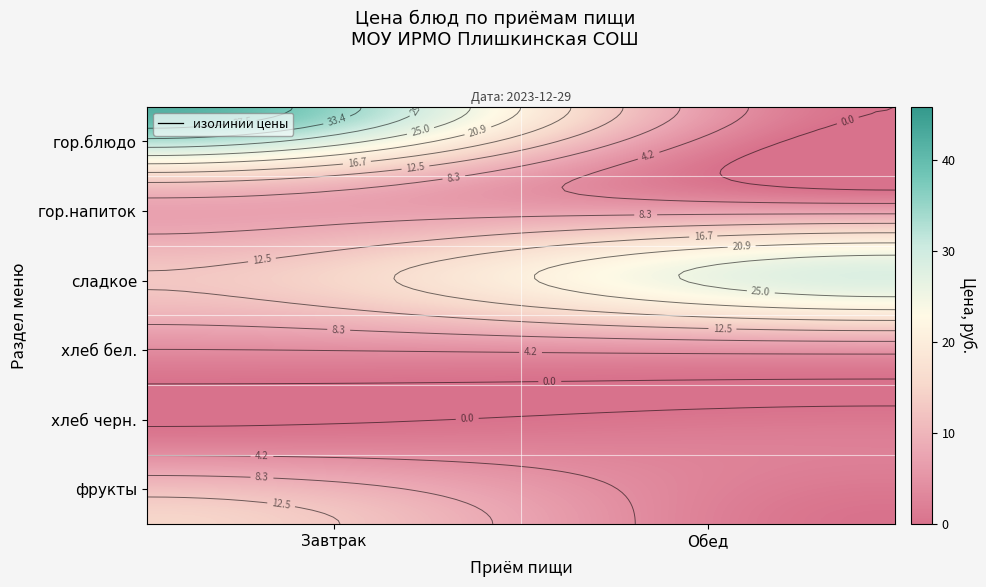

Which category has the lowest value in the Завтрак series?

хлеб черн.